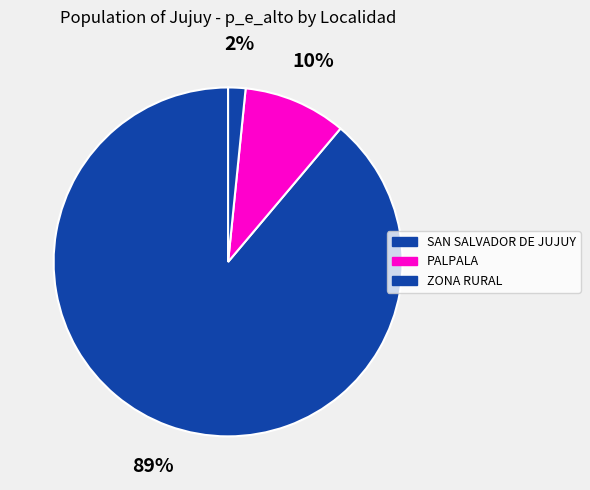

Count the number of slices in the pie.

3